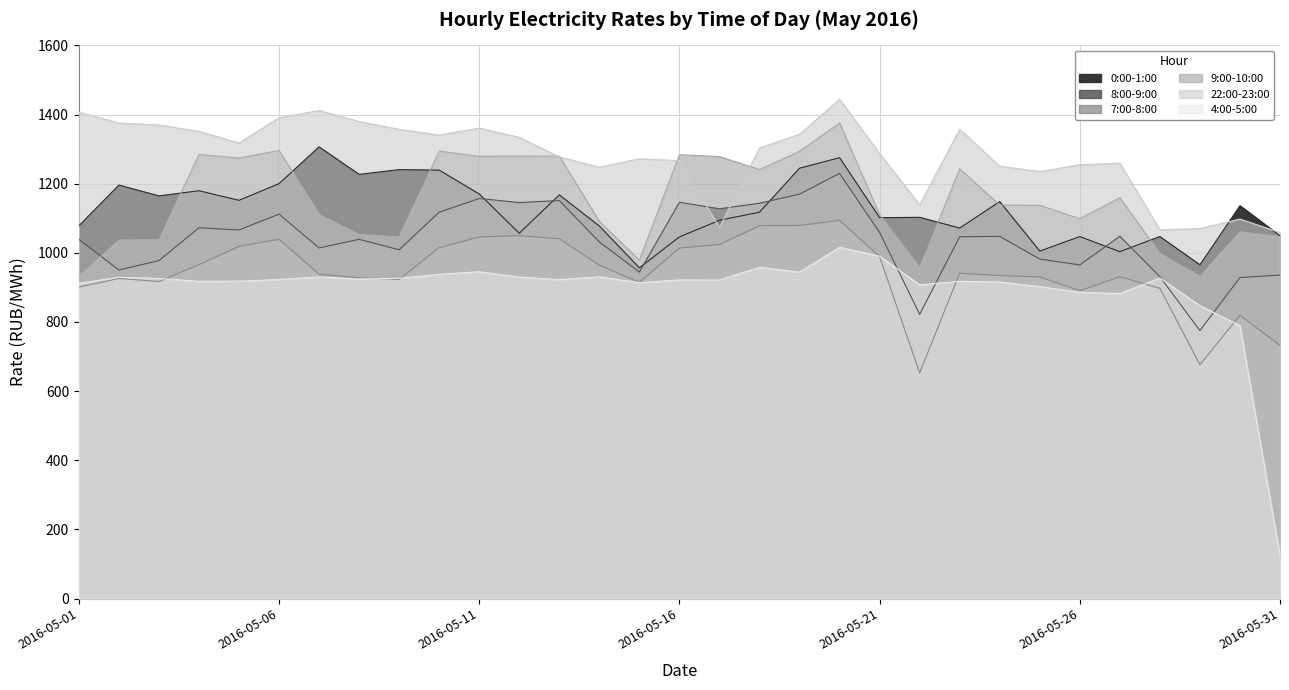

How many data points in 8:00-9:00 are above 1046?

16